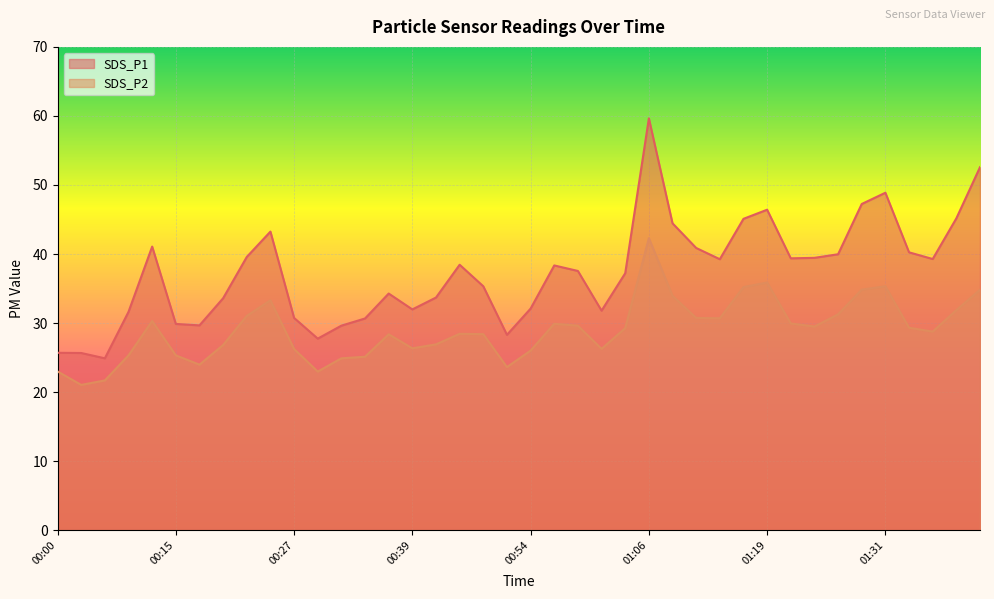

Is it true that SDS_P1 equals 38.5 at 00:47?

True